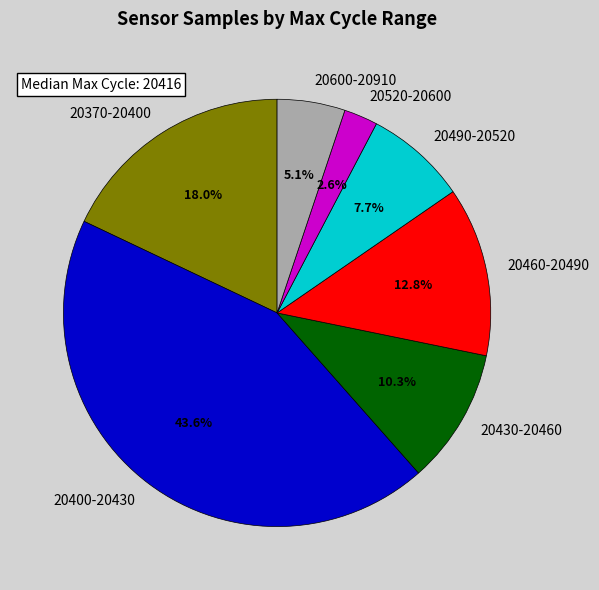

Rank the categories by value from lowest to highest.

20520-20600, 20600-20910, 20490-20520, 20430-20460, 20460-20490, 20370-20400, 20400-20430